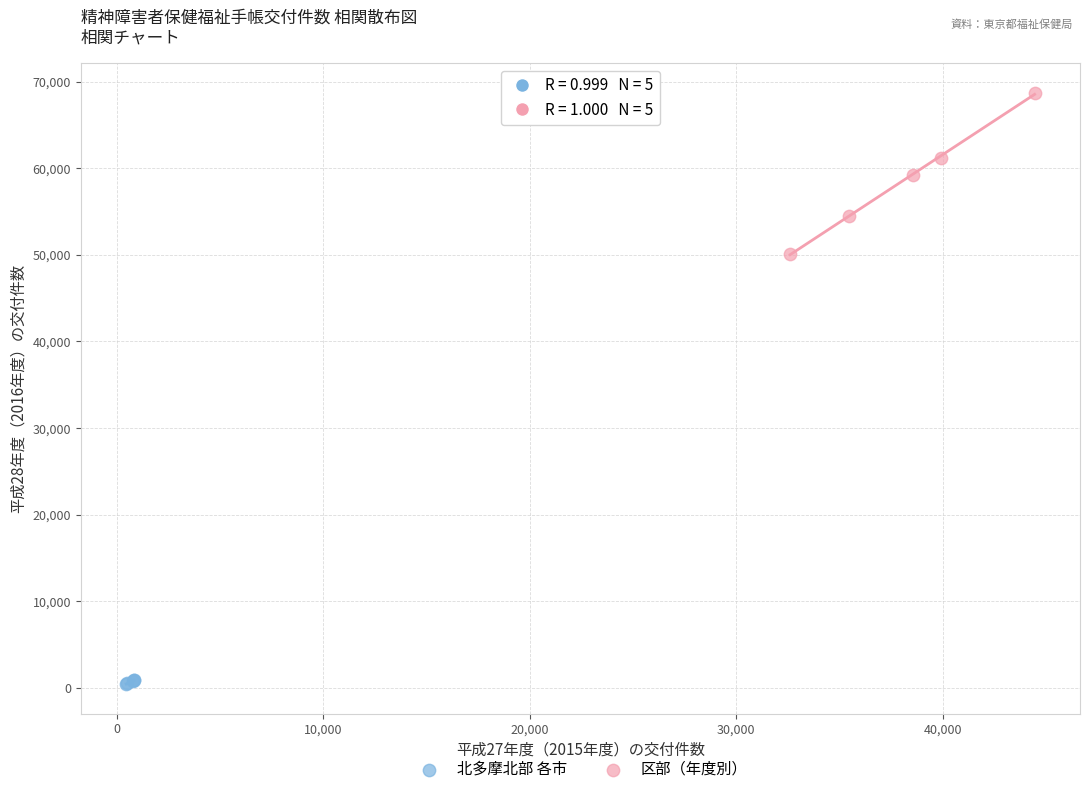

Which series reaches the minimum Y coordinate?

北多摩北部 各市